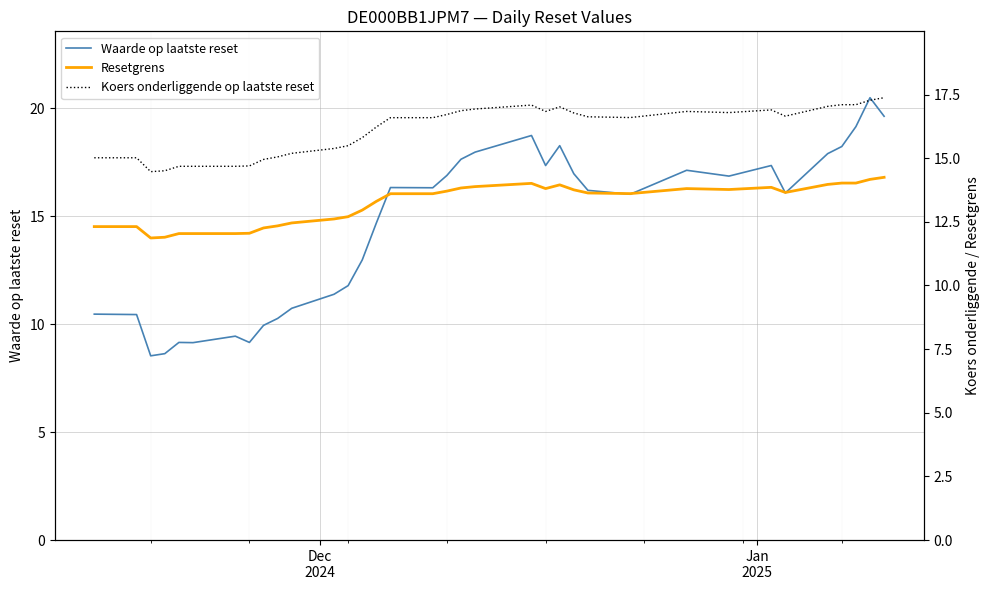

Which series has the largest total across all categories?

Koers onderliggende op laatste reset